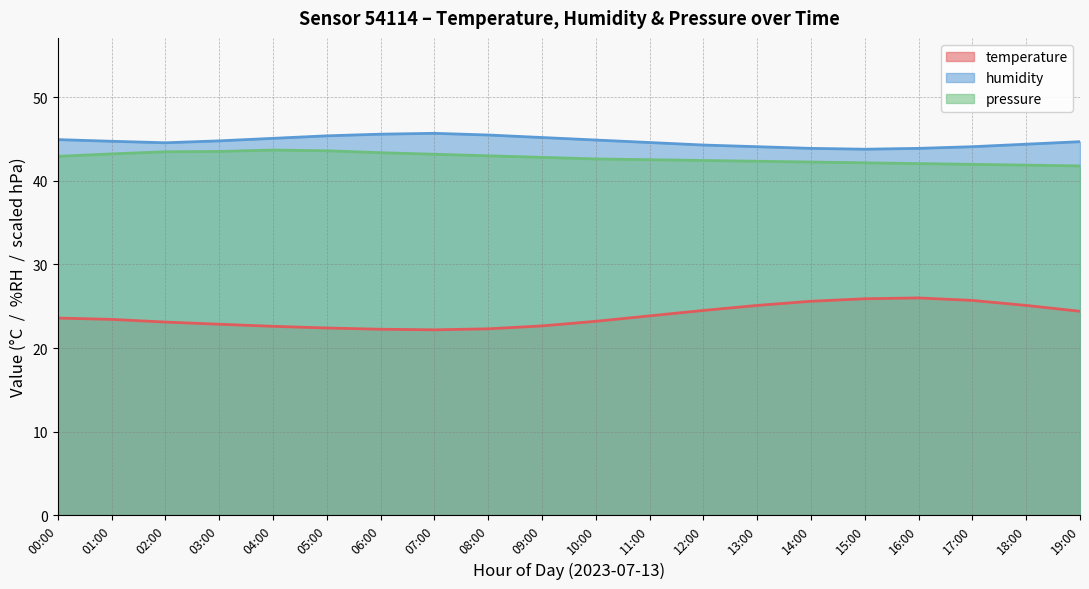

The value of humidity at 04:00 is 45.1. True or false?

True